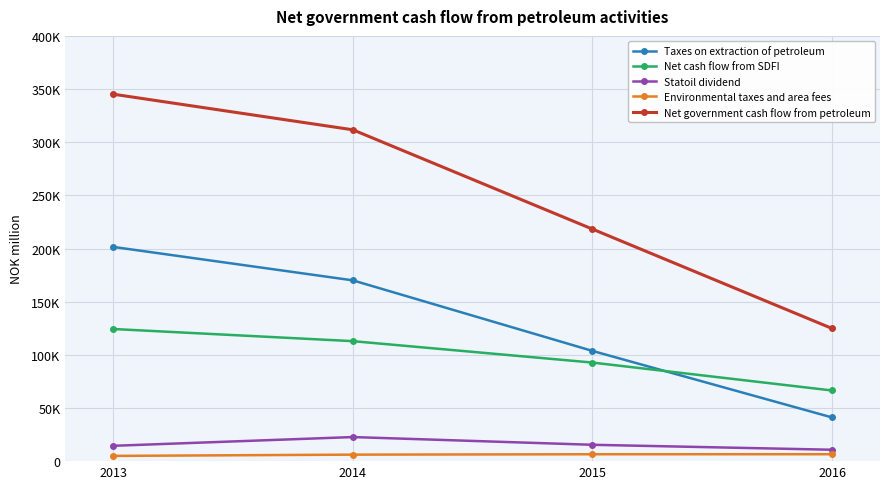

What is the difference between the Taxes on extraction of petroleum values at 2015 and 2016?

62579